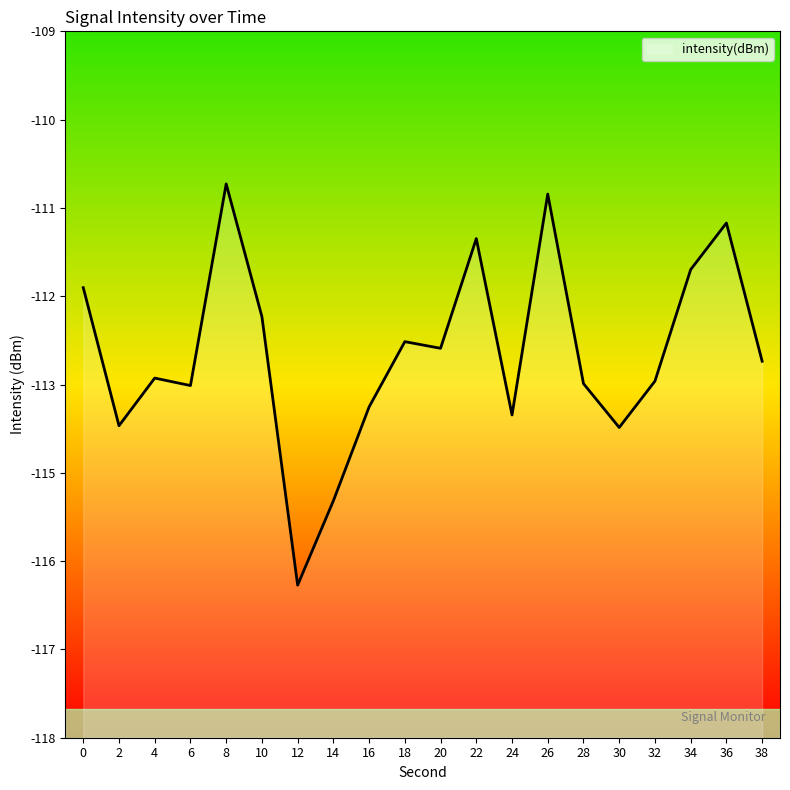

What is the approximate value at 20?

-113.0